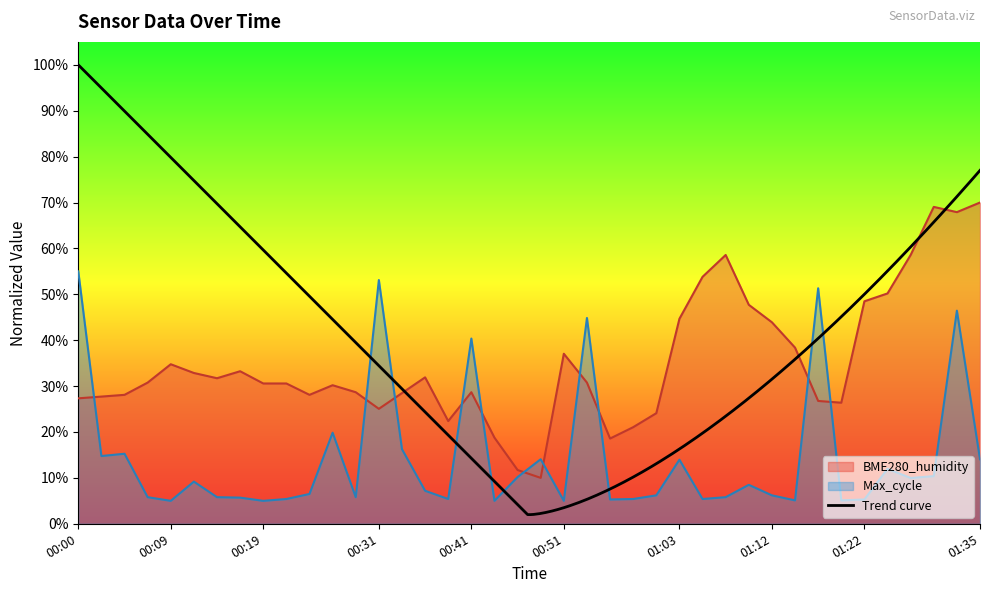

List the series in order of their overall mean, highest first.

BME280_humidity, Max_cycle